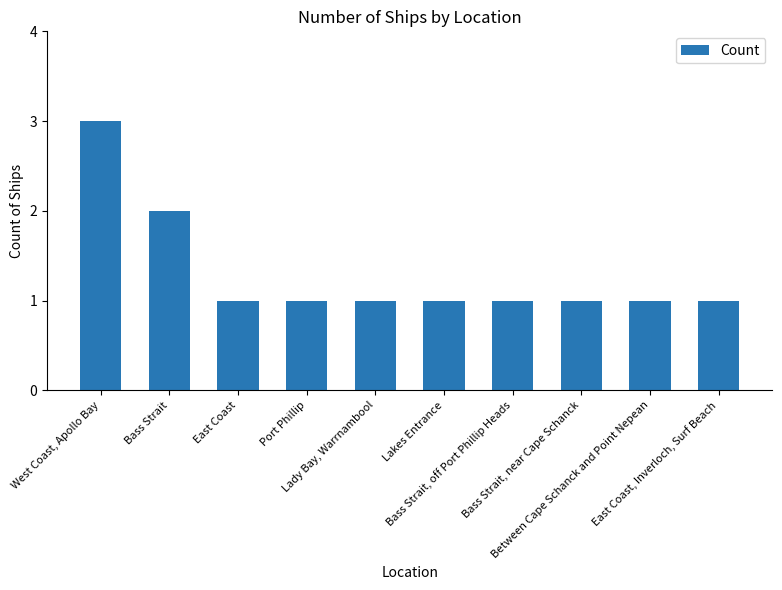

What is the value of the 7th bar from the left?

1